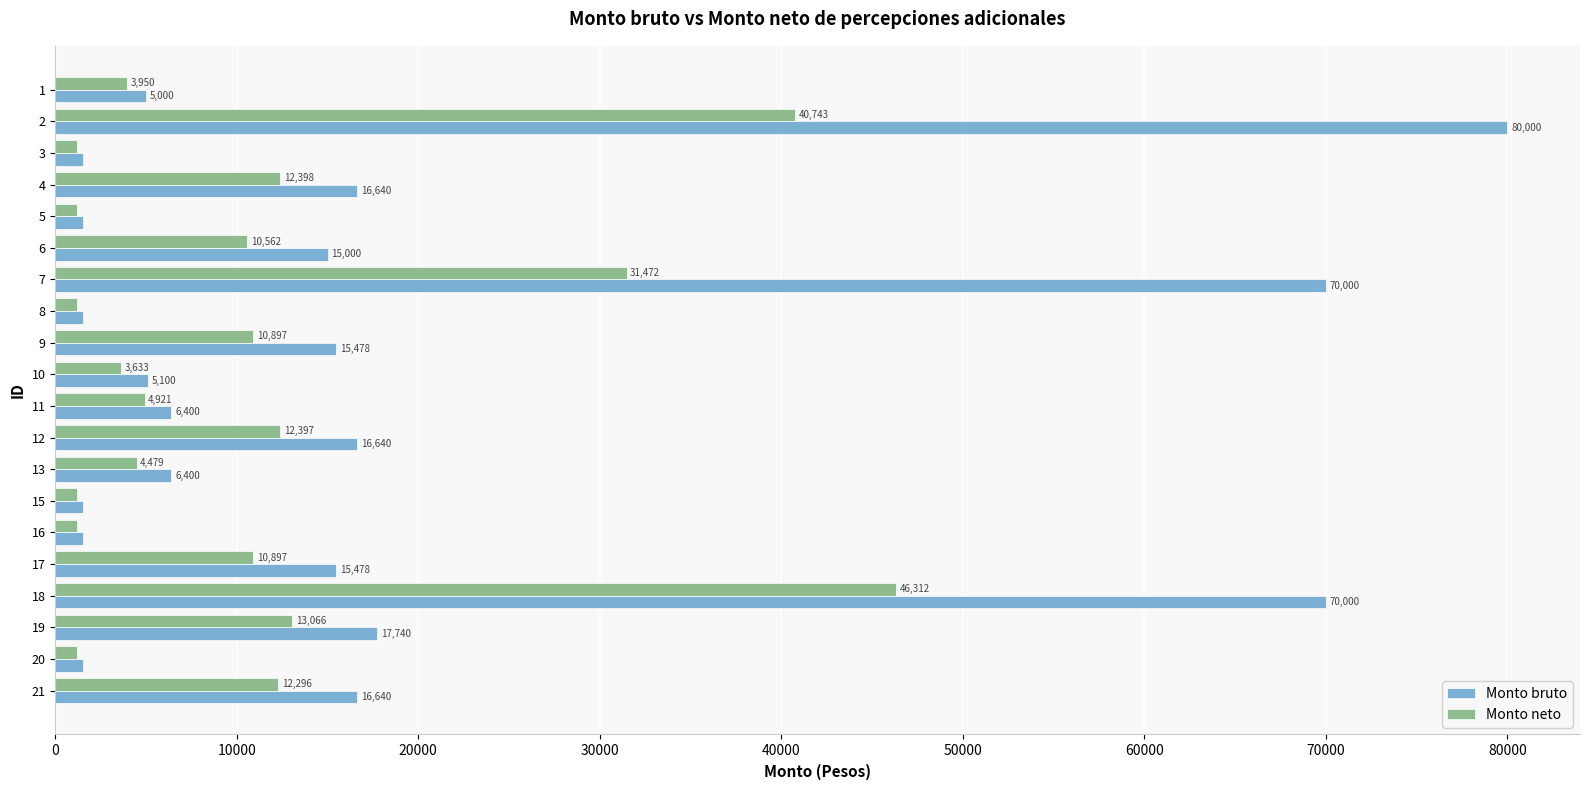

What is the sum of the Monto neto values at 16 and 12?

13595.0